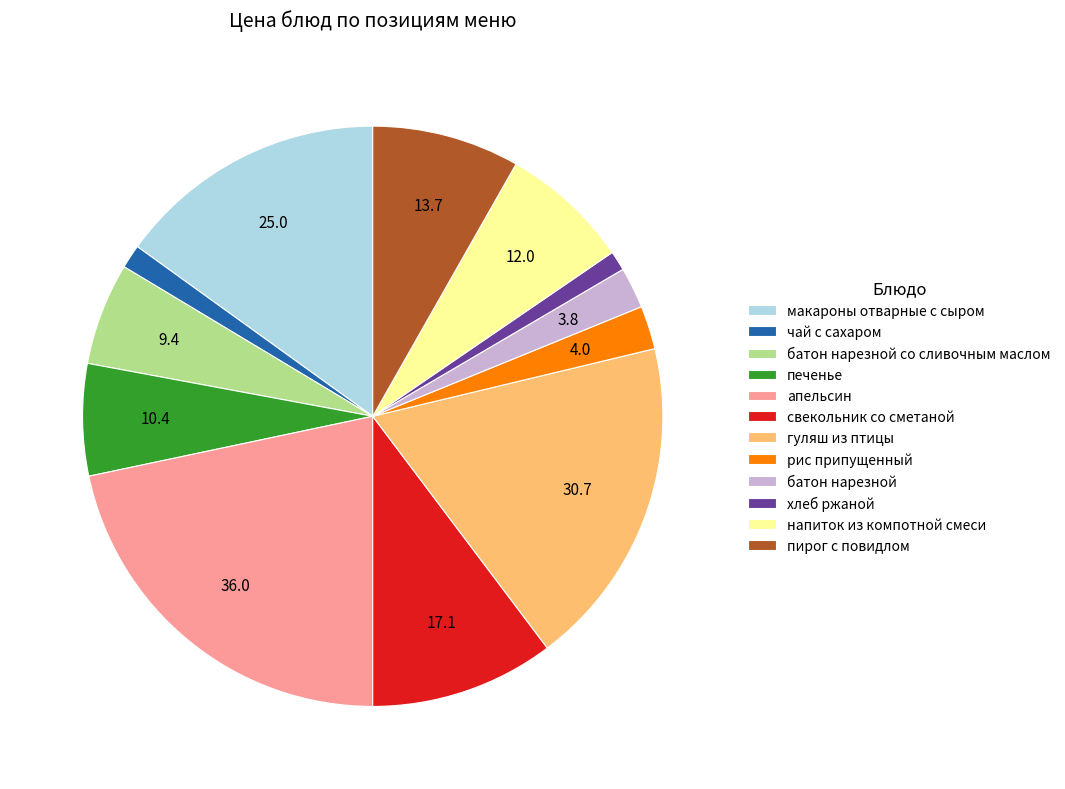

Is the sum of батон нарезной со сливочным маслом and чай с сахаром greater than half?

No